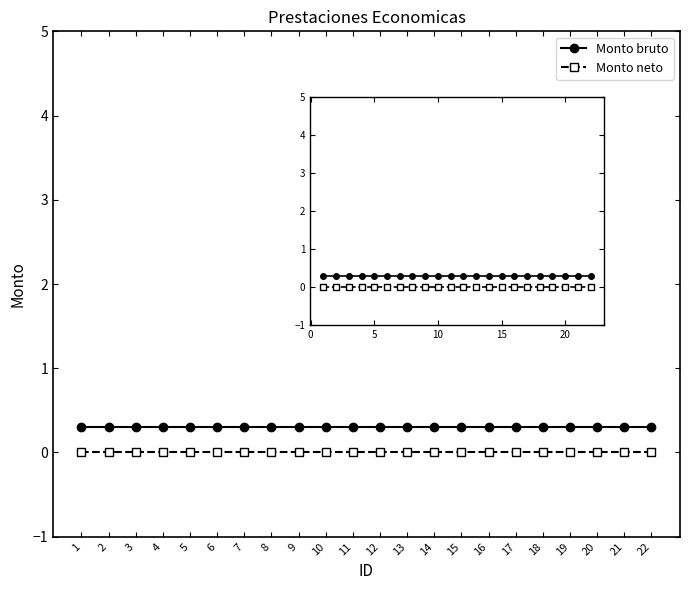

How many lines are shown in the chart?

2